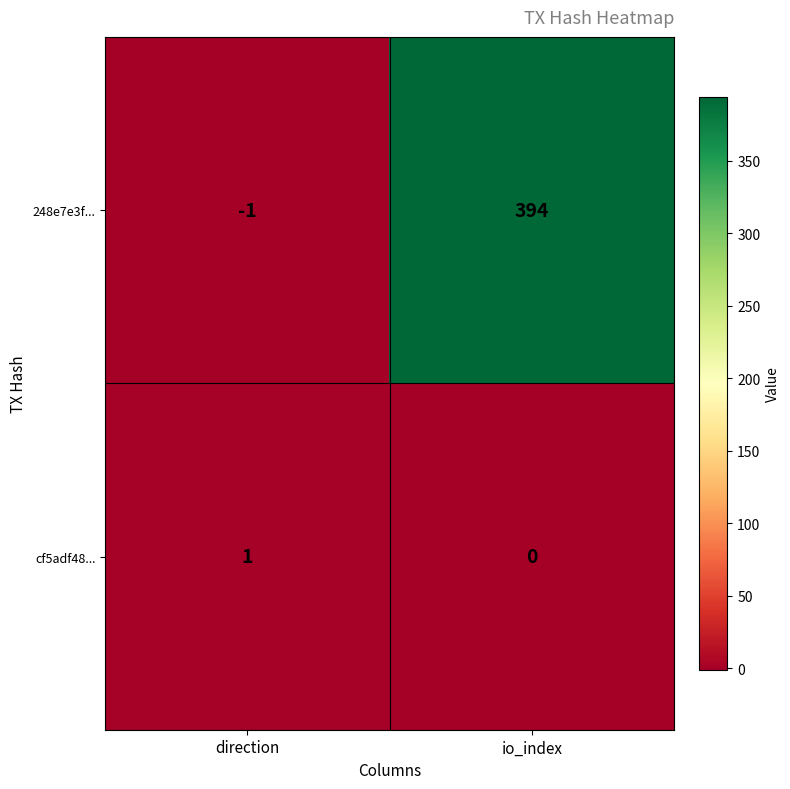

Is the value of 248e7e3f... at io_index greater than the value of cf5adf48... at direction?

Yes